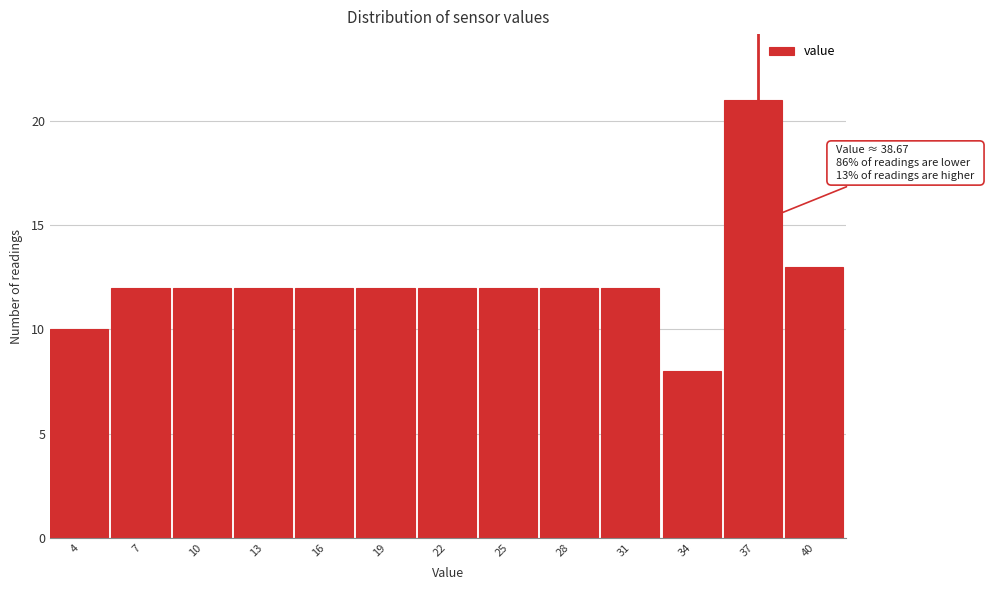

Reading right to left, what are all the values shown in this chart?

40=13	37=21	34=8	31=12	28=12	25=12	22=12	19=12	16=12	13=12	10=12	7=12	4=10